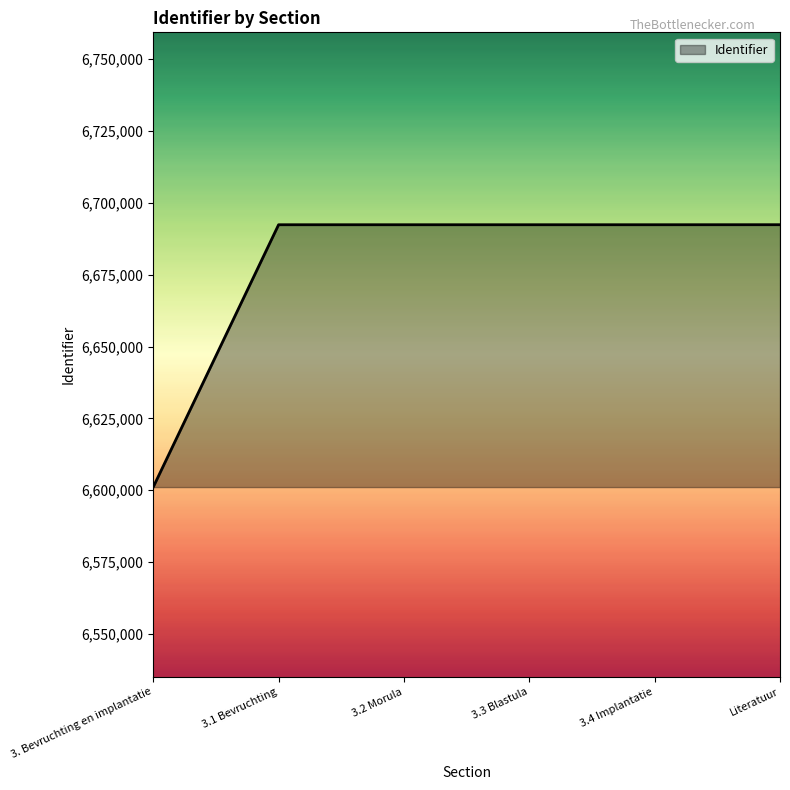

What is the average value?

6677173